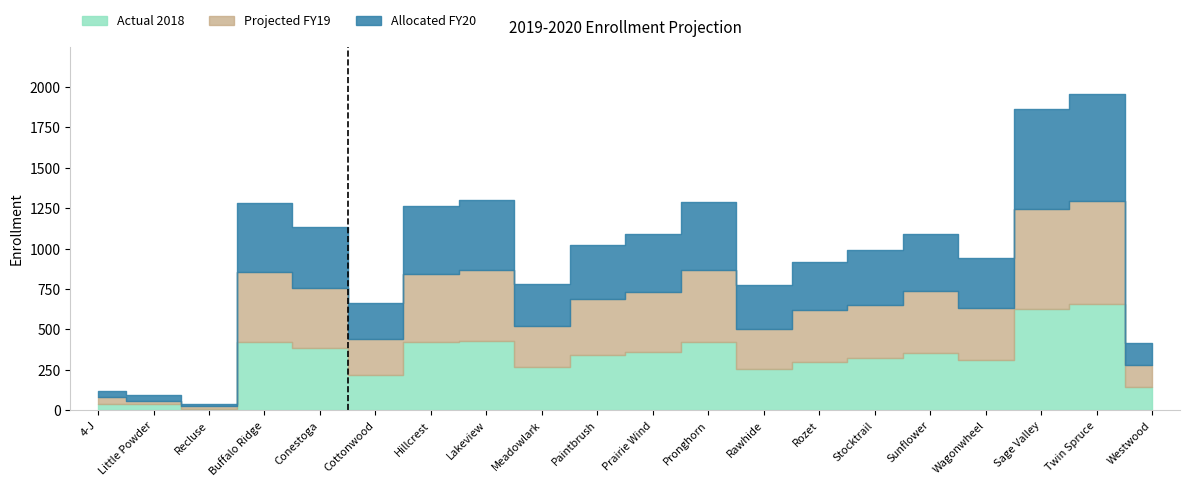

What is the difference between the maximum and second lowest values in the Allocated FY20 series?

623